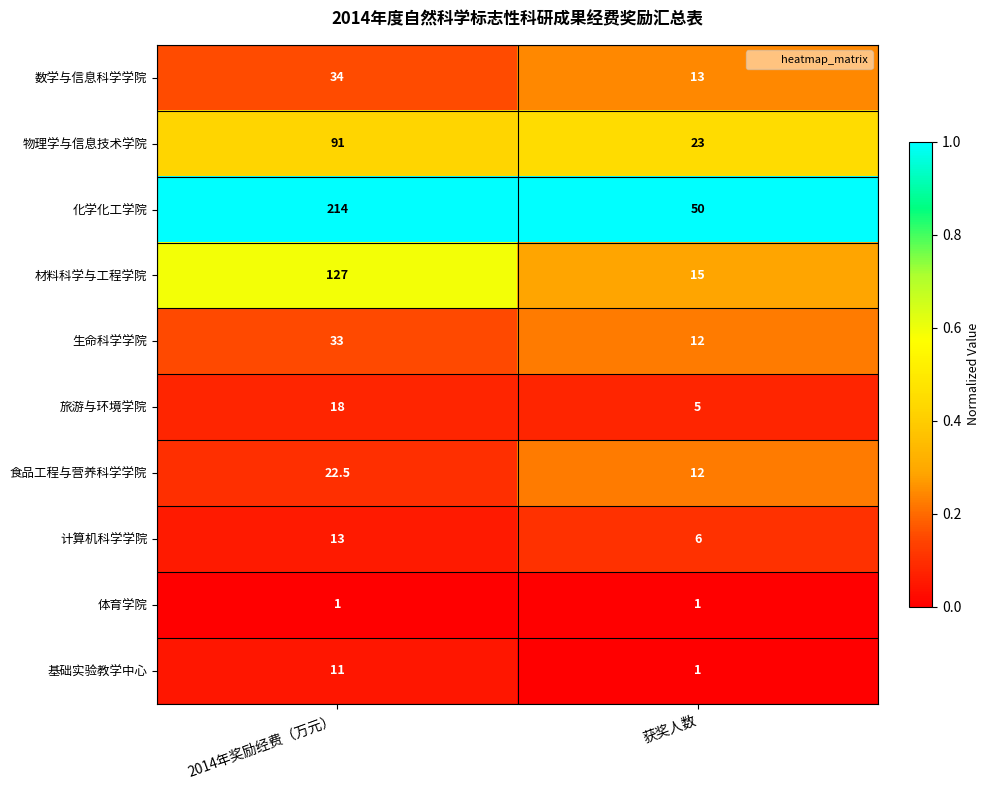

True or false: 体育学院 has a value of 1.0 at 2014年奖励经费（万元）.

True